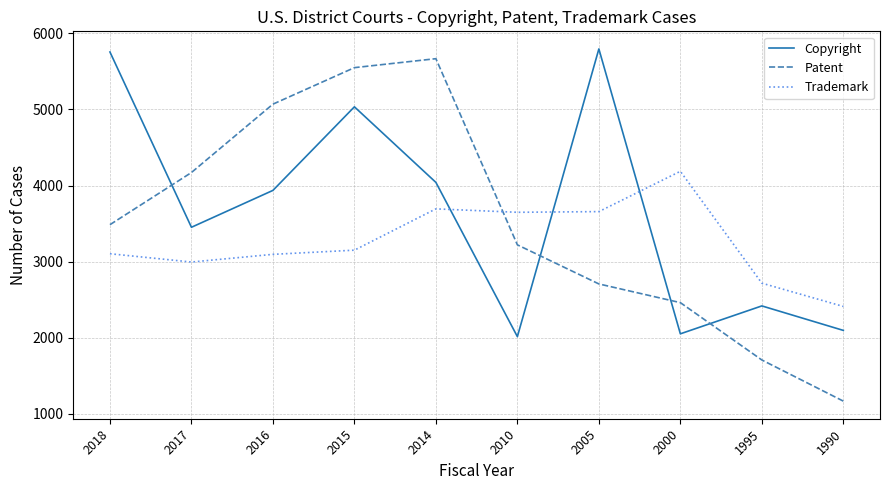

At which category does Trademark reach its first local valley?

2017